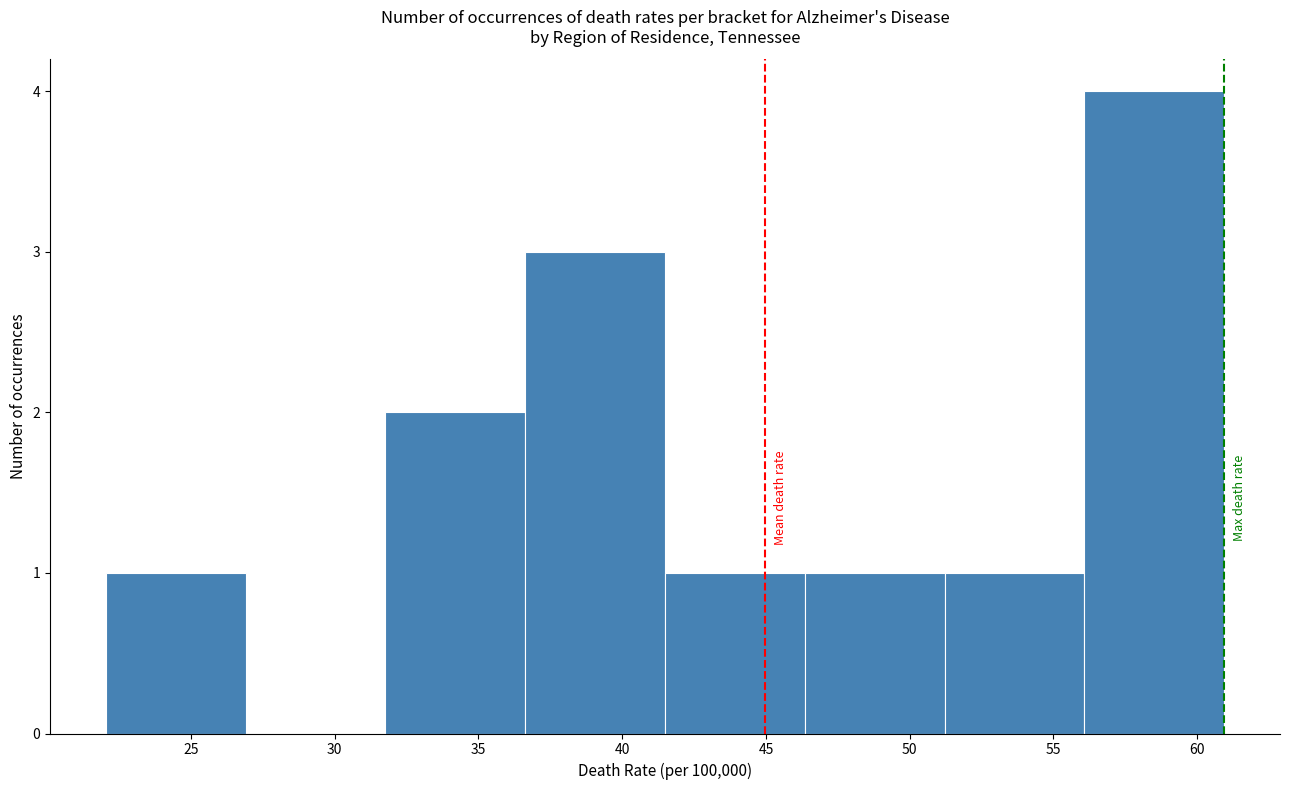

Reading left to right, transcribe this chart: for each bar, give the range it covers on the x-axis and its height. Neither the bar edges nor the heights are printed on the chart, so give them approximately, as read against the axes.

22.0 to 27.0: 1
27.0 to 32.0: 0
32.0 to 36.5: 2
36.5 to 41.5: 3
41.5 to 46.5: 1
46.5 to 51.0: 1
51.0 to 56.0: 1
56.0 to 61.0: 4